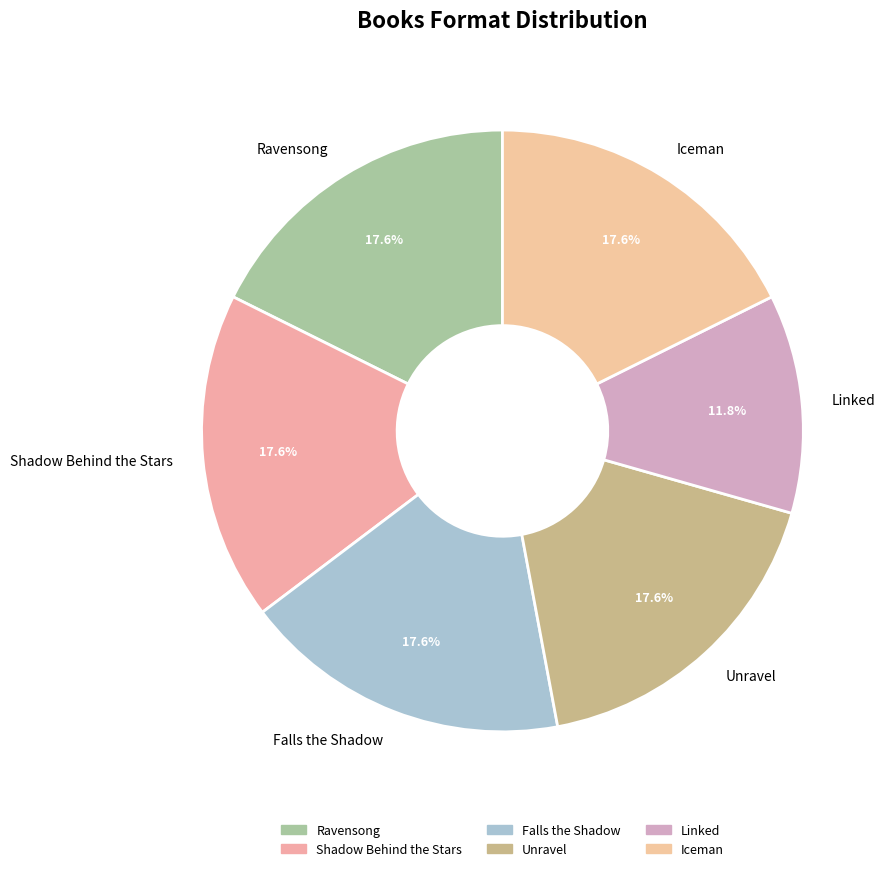

How many slices are in this pie chart?

6